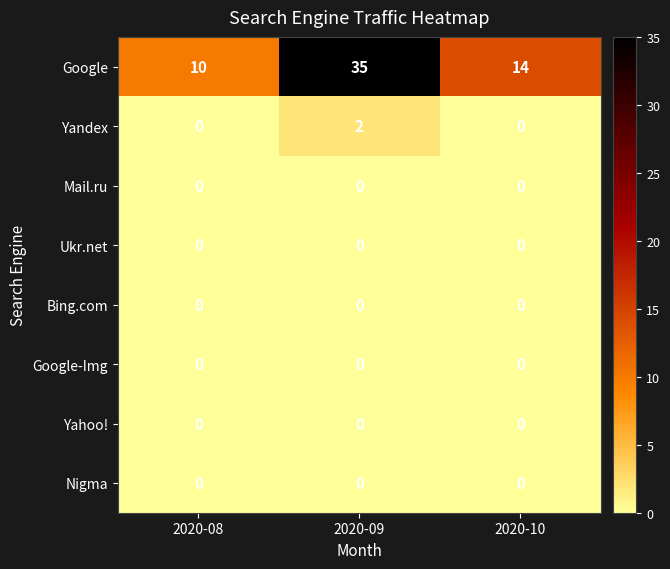

At which label does Yandex reach its peak?

2020-09